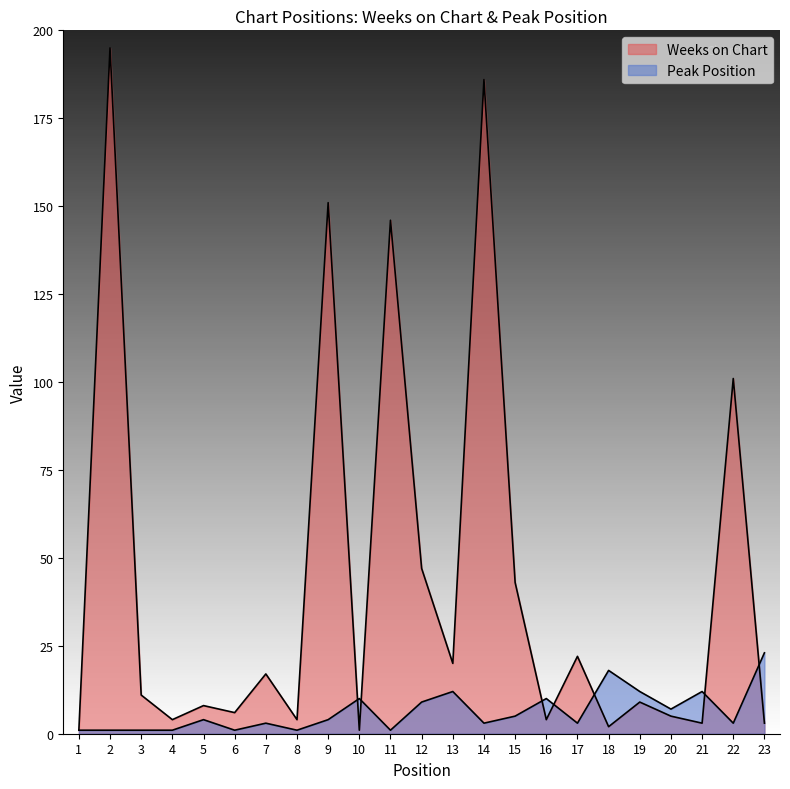

Between 7 and 9, which series saw the biggest shift?

Weeks on Chart